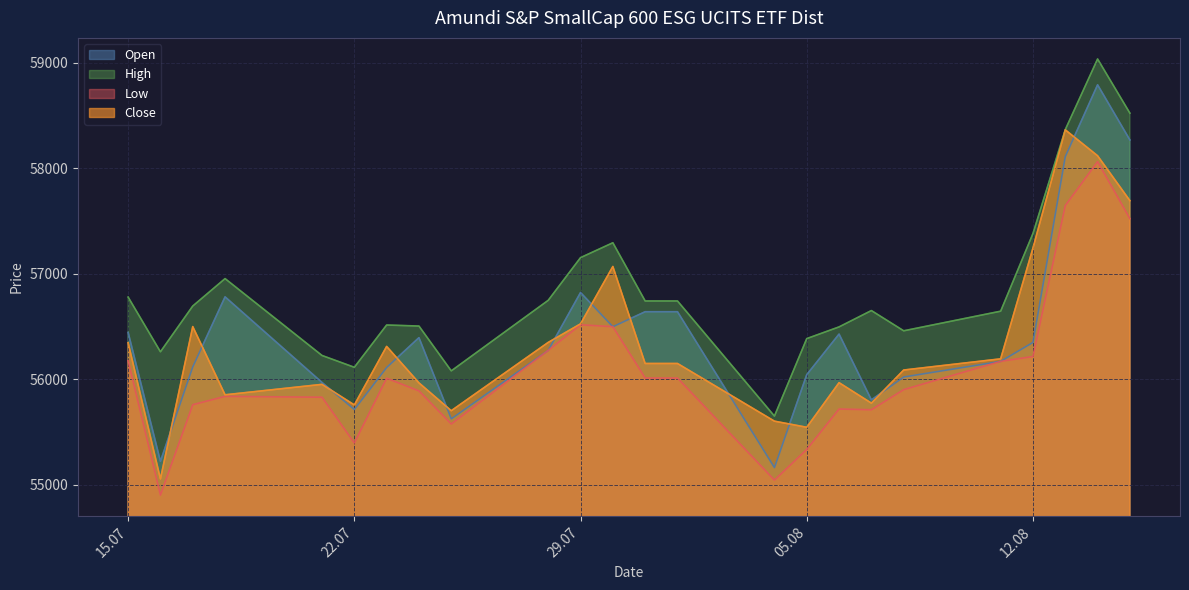

Which series has the largest total across all categories?

High